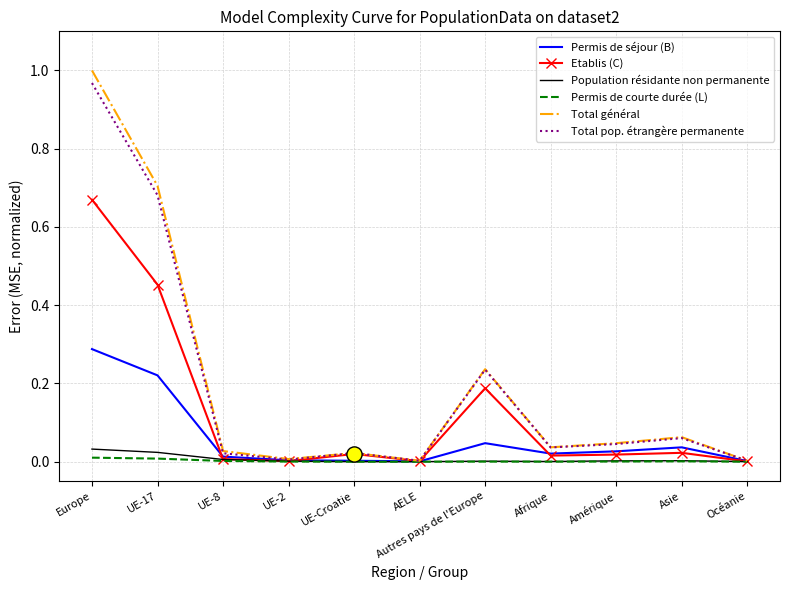

At which category is the sum across all series the highest?

Europe